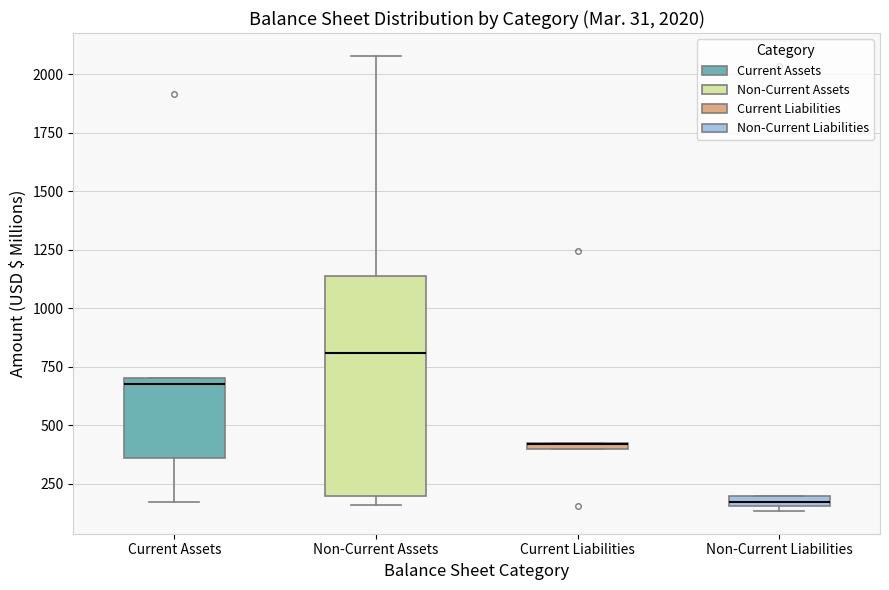

Comparing the boxes themselves (not the whiskers), which one is the tallest?

Non-Current Assets